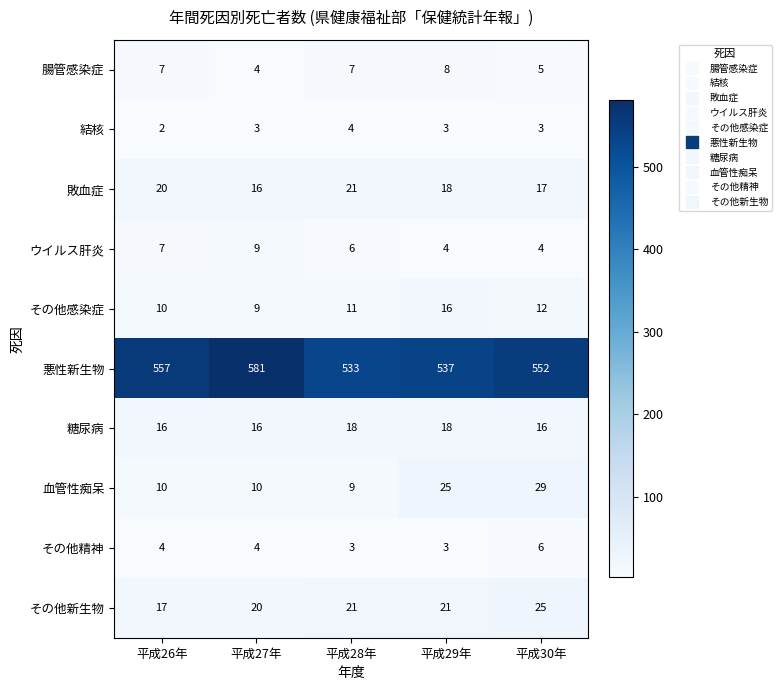

True or false: 結核 has a value of 1 at 平成27年.

False